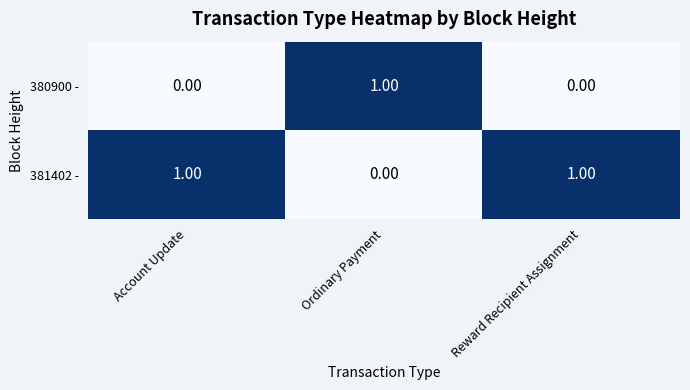

At how many categories does at least one series exceed 0?

3